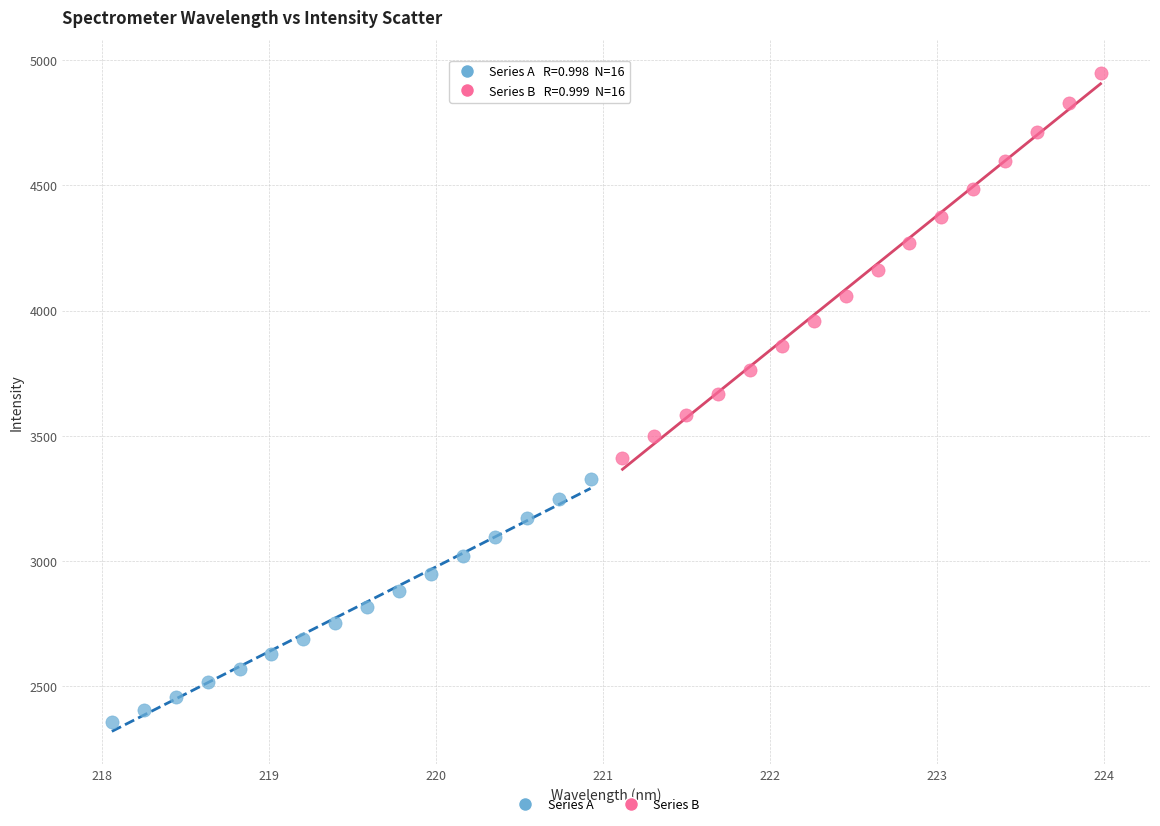

Which series reaches the maximum Y coordinate?

Series B